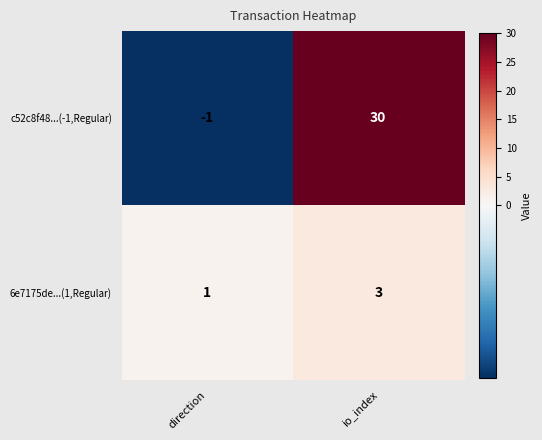

At how many categories does at least one series exceed 17?

1